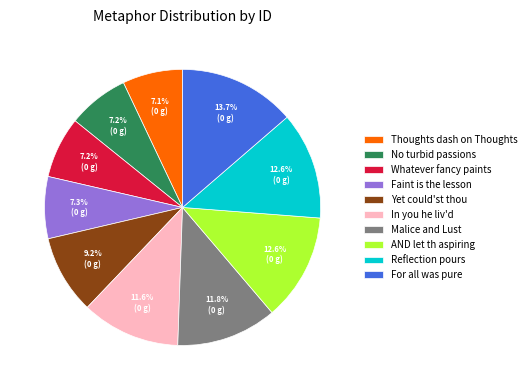

Does Thoughts dash on Thoughts account for over 50% of the chart?

No